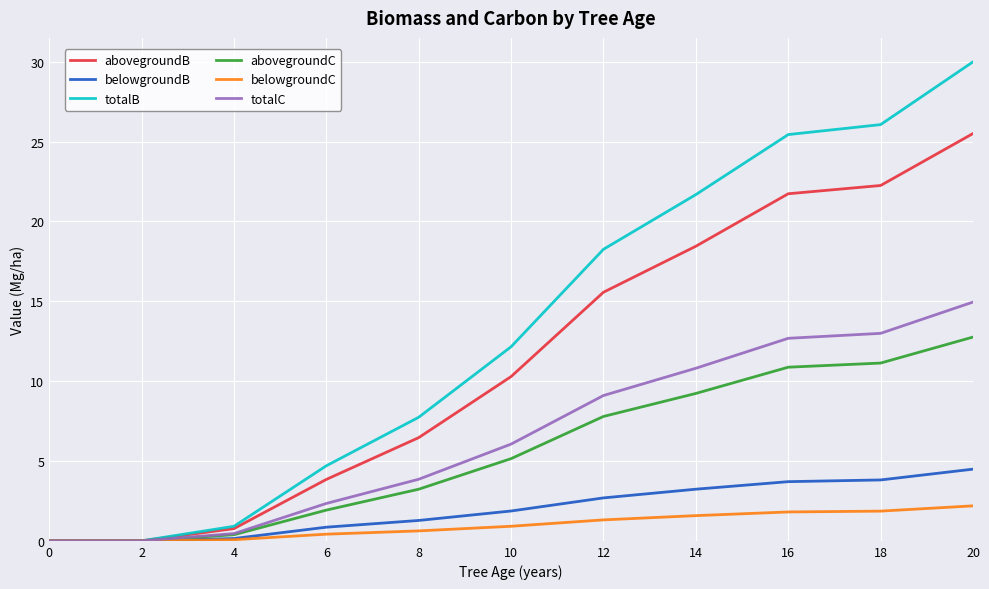

Which series has the largest total across all categories?

totalB